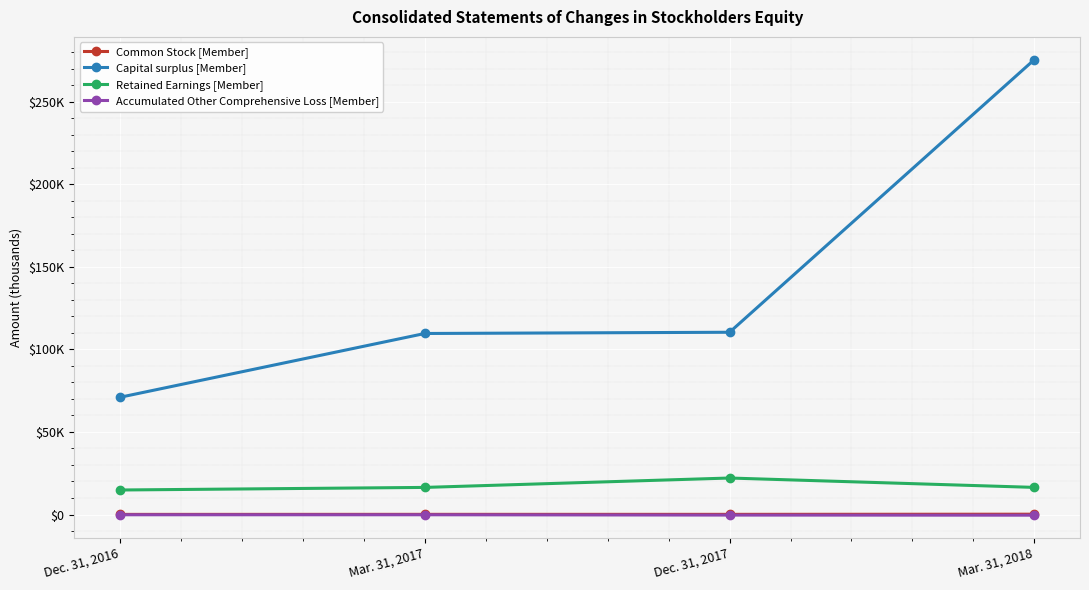

Rank the series at Mar. 31, 2017 from lowest to highest value.

Accumulated Other Comprehensive Loss [Member], Common Stock [Member], Retained Earnings [Member], Capital surplus [Member]